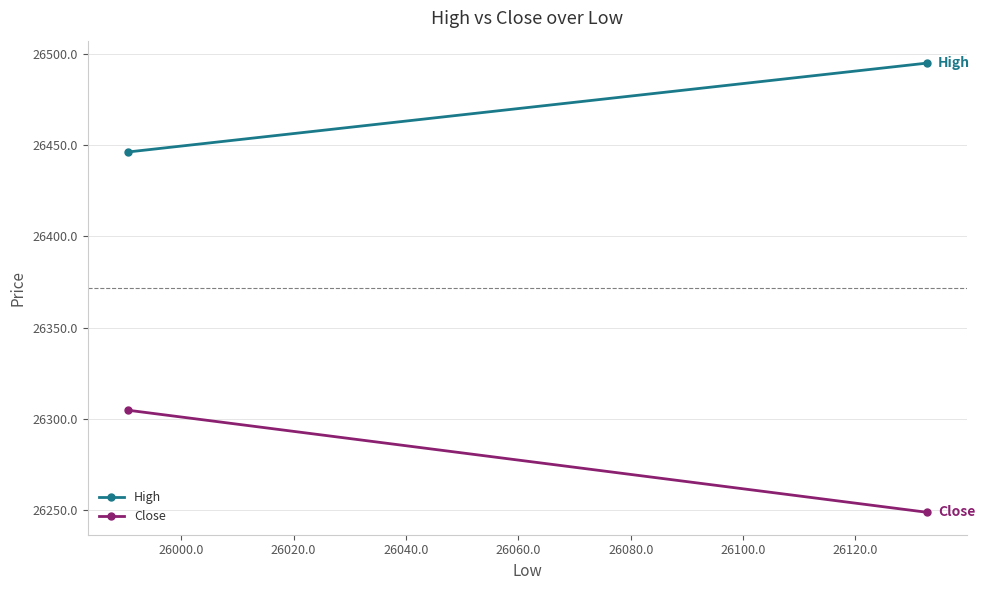

What is the greatest value displayed?

26494.8